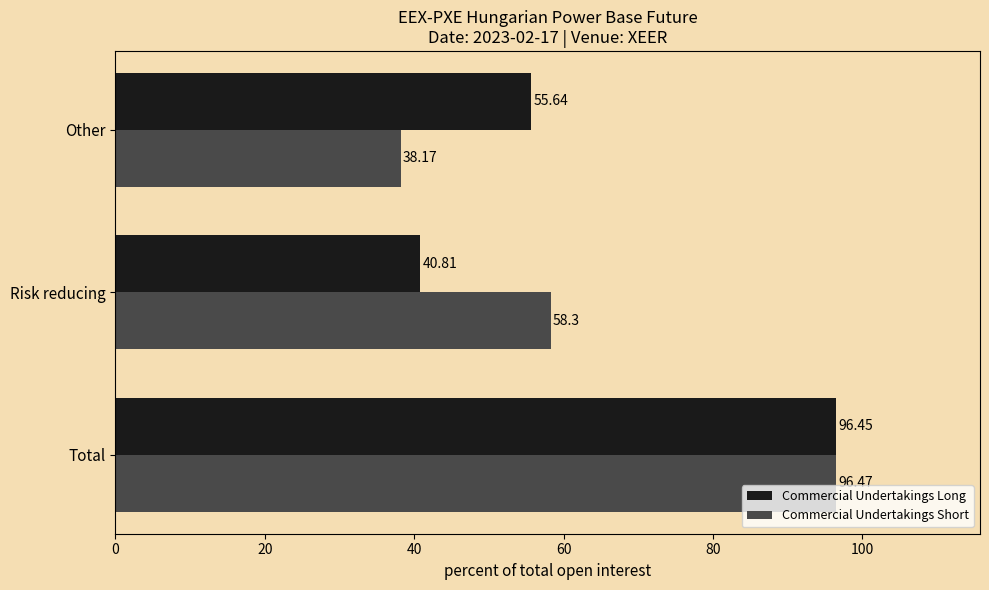

List the series in order of their overall mean, lowest first.

Commercial Undertakings Long, Commercial Undertakings Short